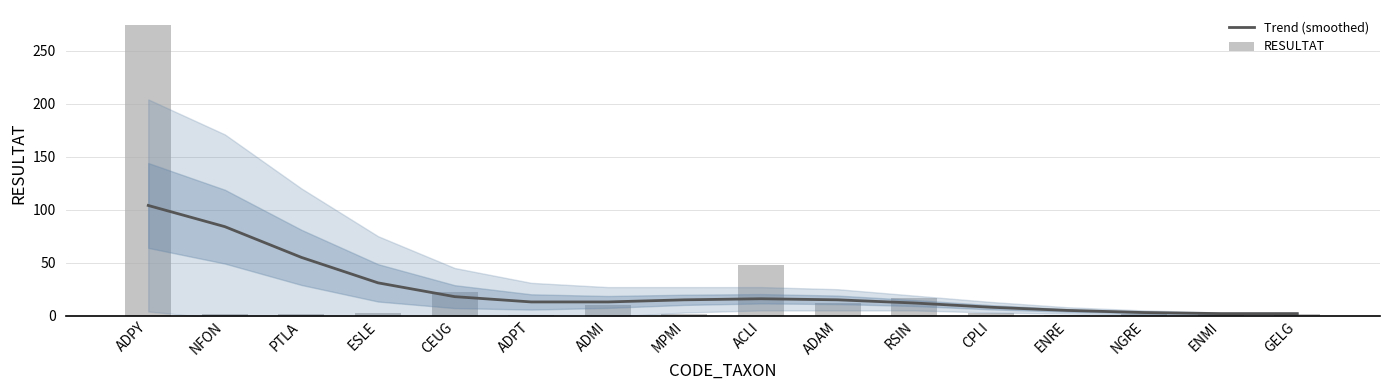

Which series has the largest range (max minus min)?

RESULTAT